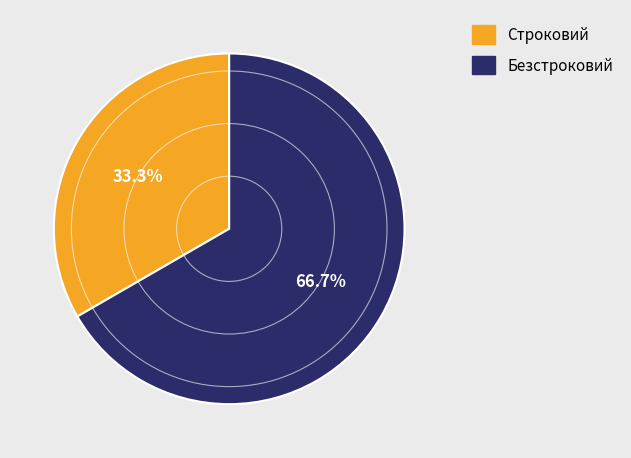

To the nearest percent, what is the average slice percentage?

50%